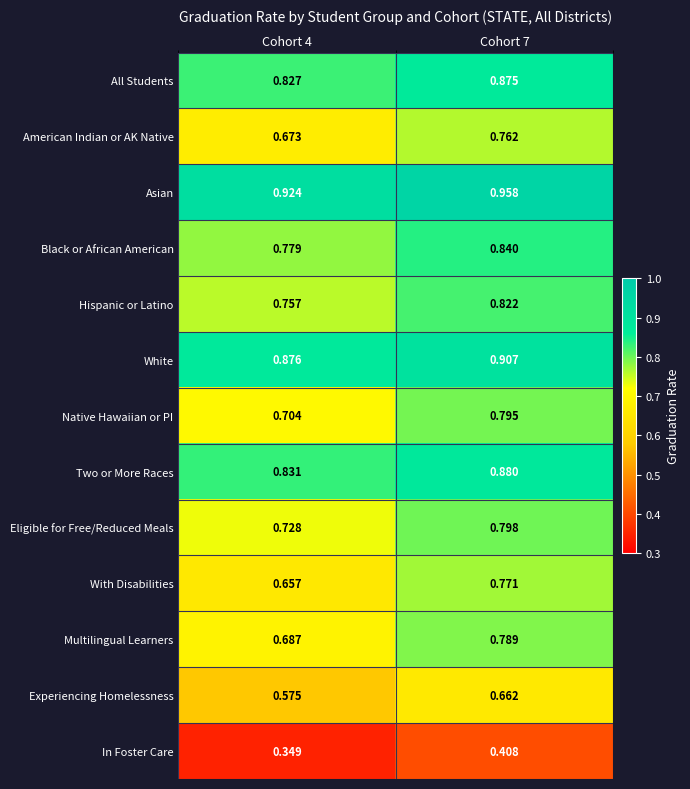

At how many categories does at least one series exceed 0?

2